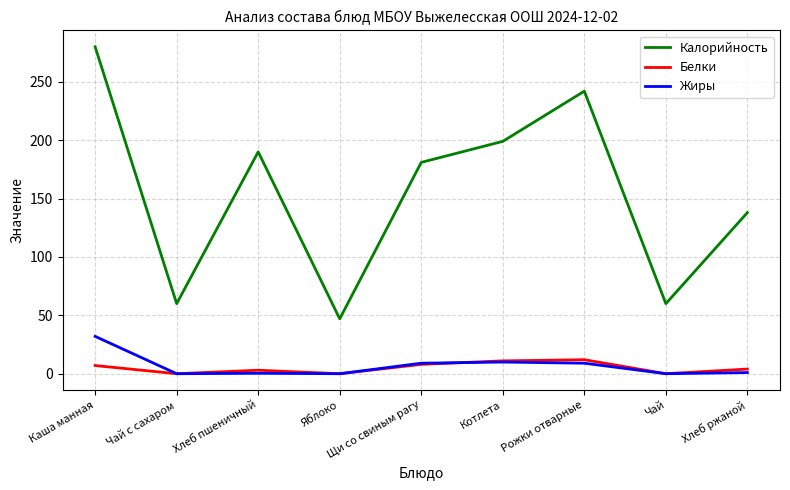

What position from the left is Чай с сахаром?

2